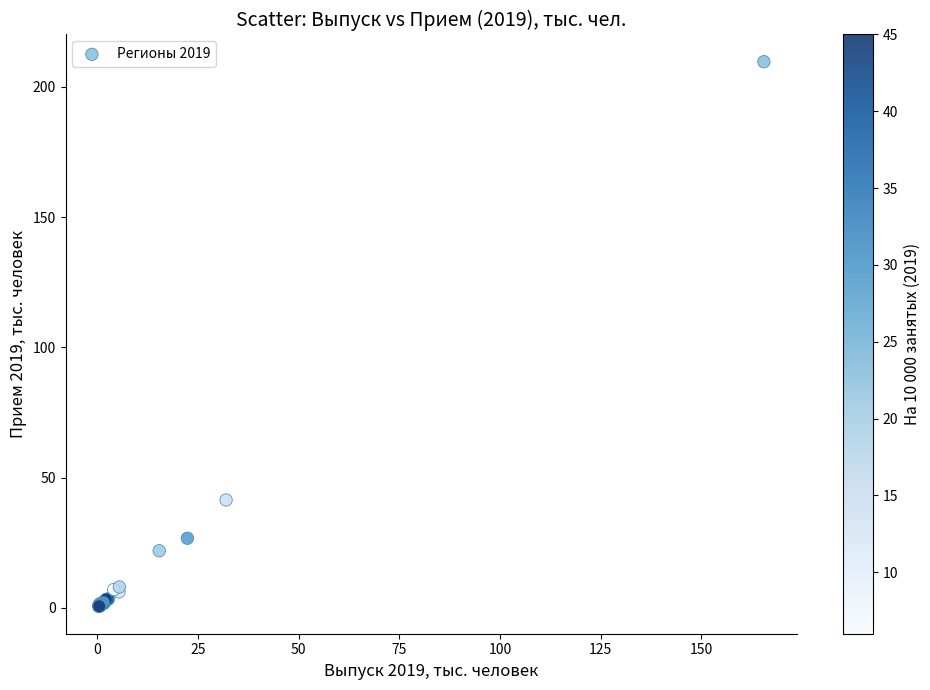

What Y value in the scatter plot is closest to 105?

41.4